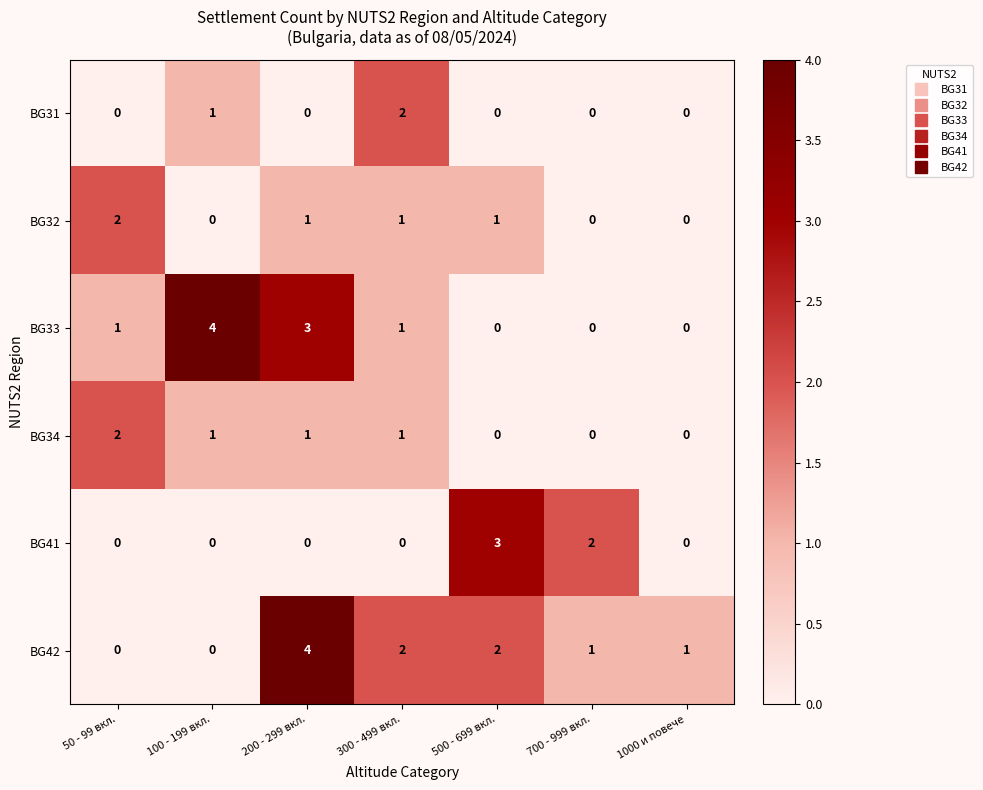

True or false: BG31 has a value of 0 at 700 - 999 вкл..

True